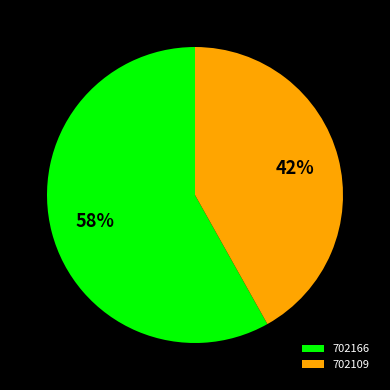

Does 702166 represent more than half of the total?

Yes